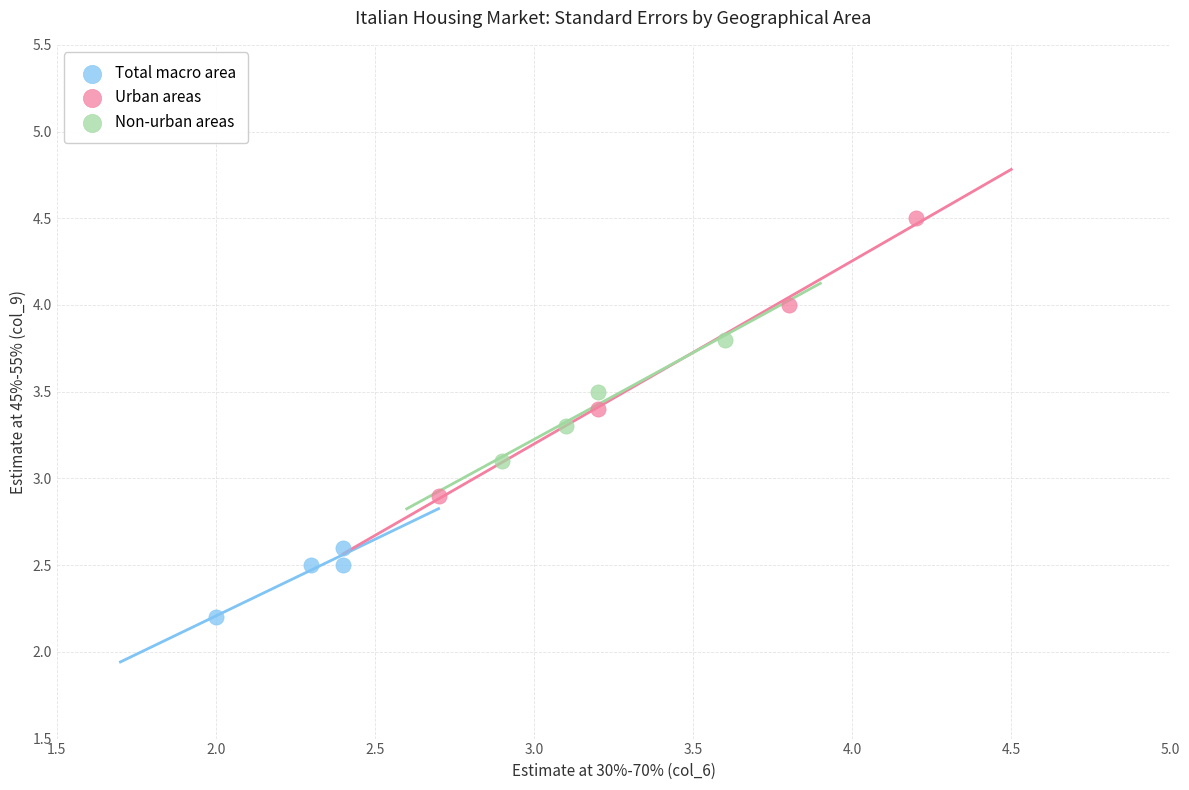

What are all the series names shown in the legend?

Total macro area, Urban areas, Non-urban areas